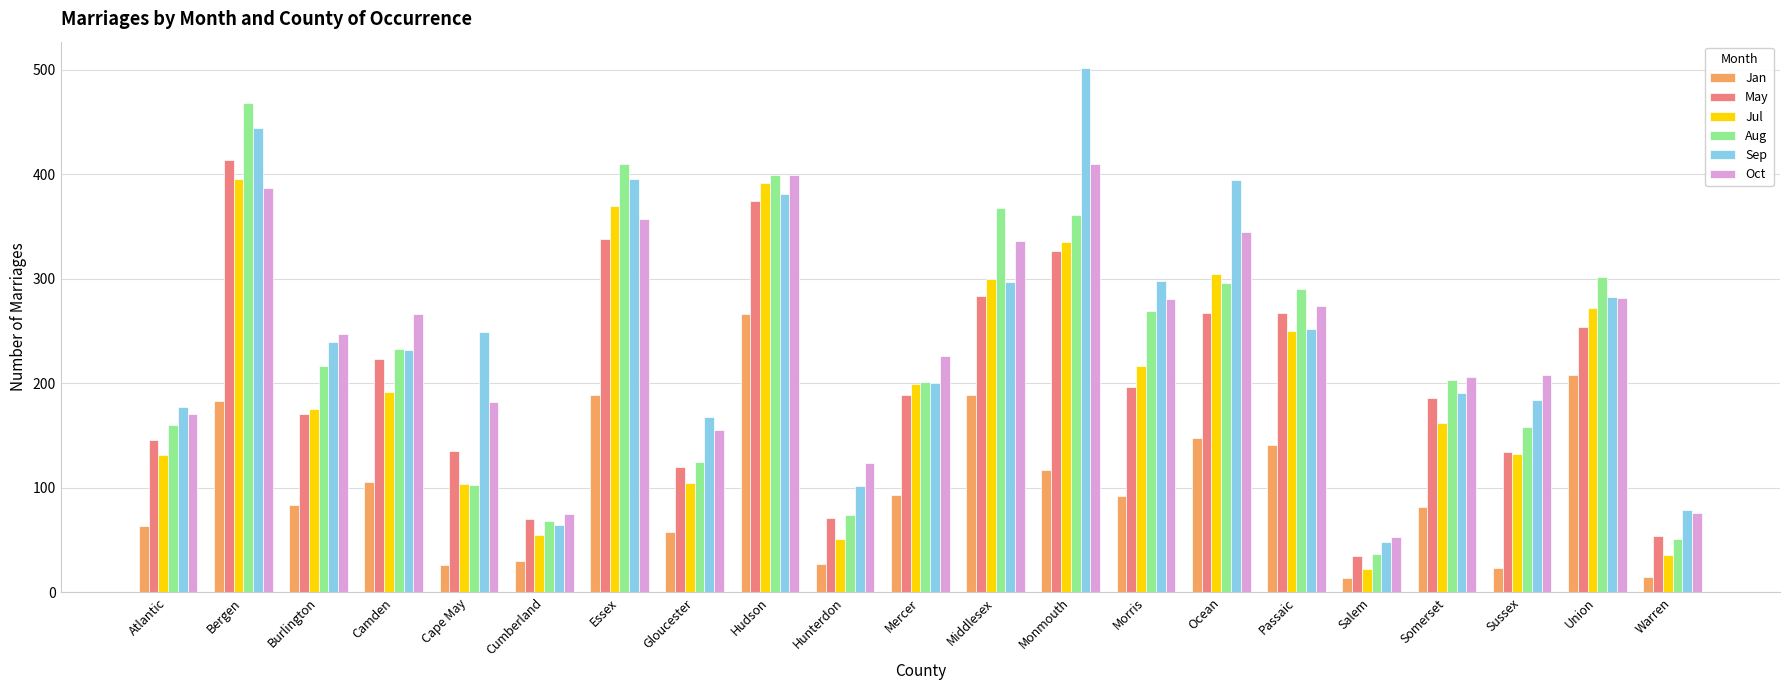

True or false: Sep has a value of 74 at Morris.

False